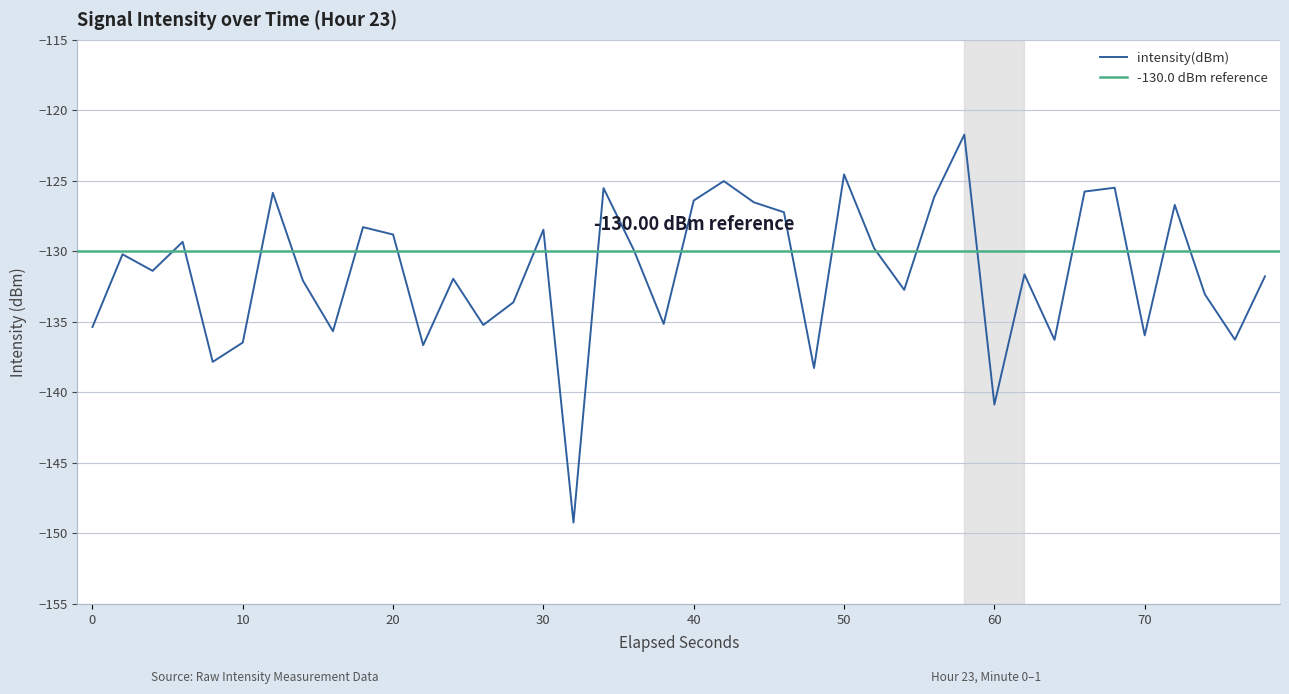

How many data points does each series have?

40